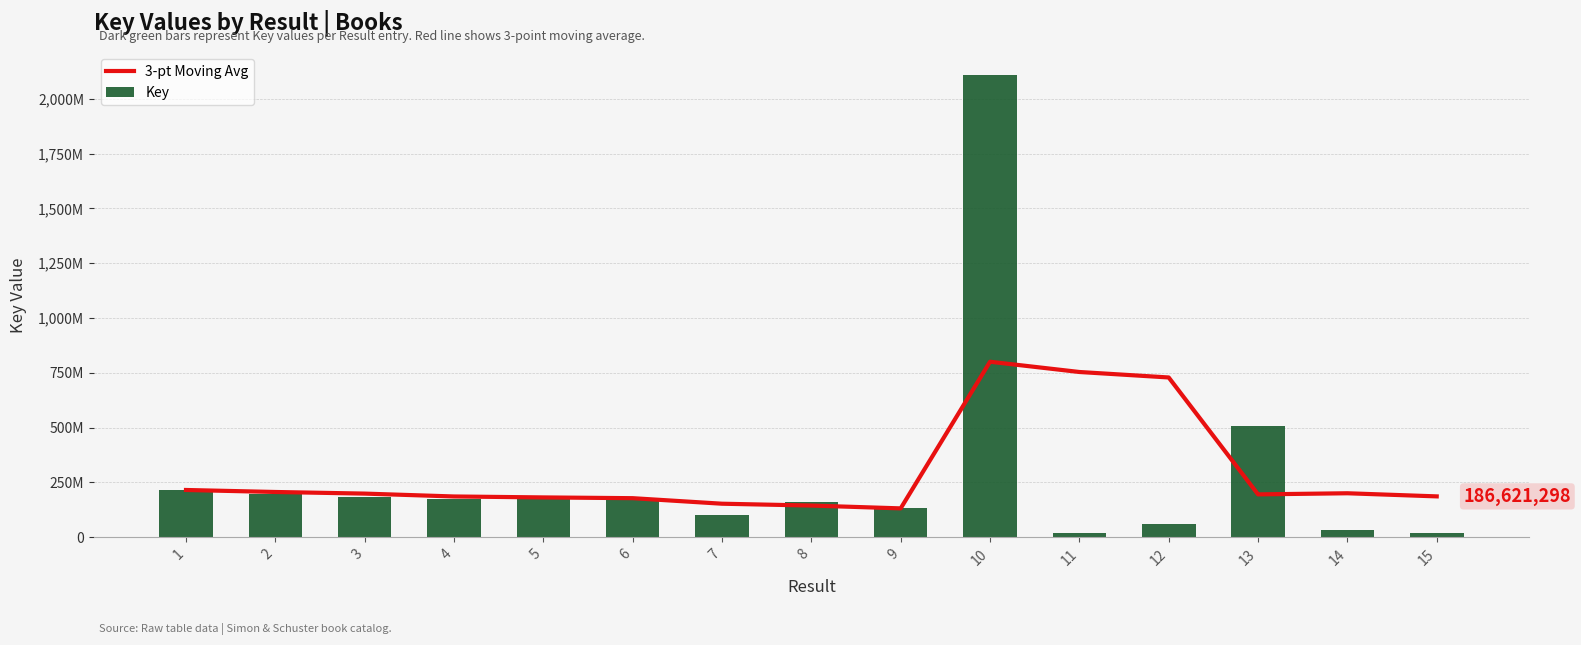

What is the spread (max minus min) of values at 4?

9694622.3